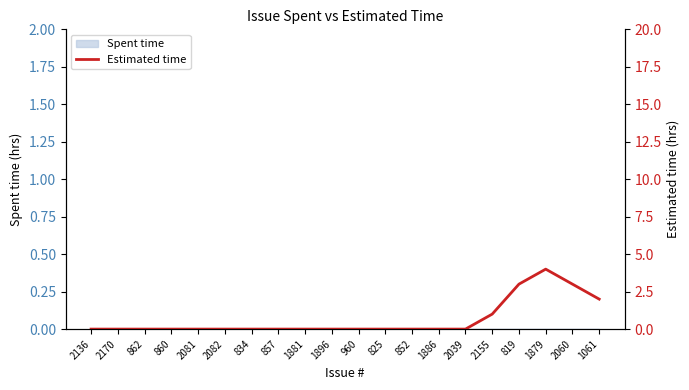

How many lines are shown in the chart?

1